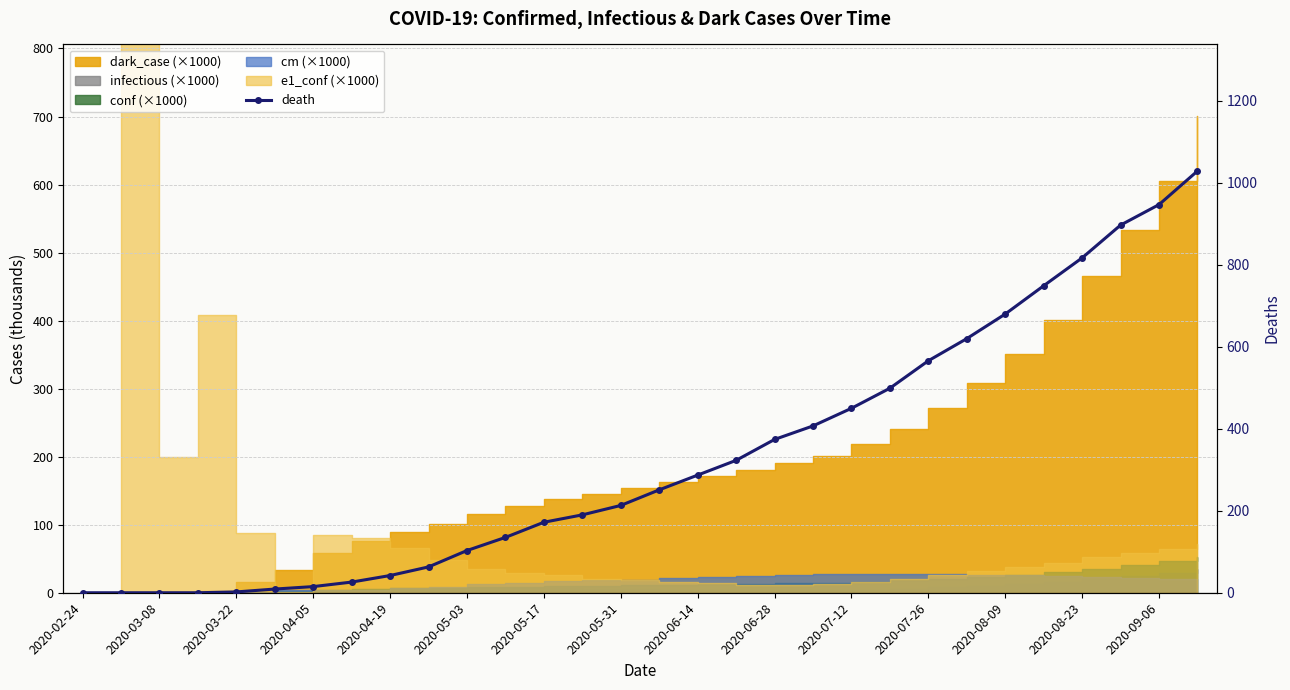

Is it true that the value at 27 is 897?

True